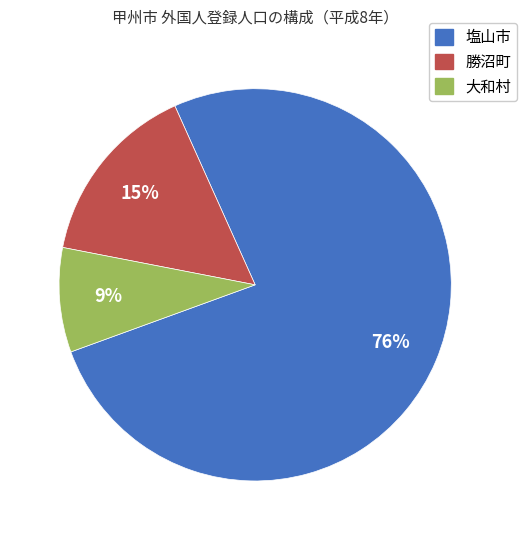

What is the majority slice?

塩山市